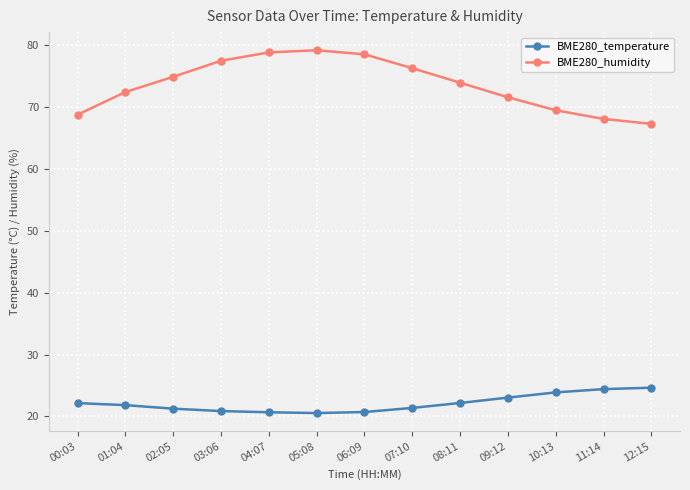

Rank the series by their maximum value, from highest to lowest.

BME280_humidity, BME280_temperature